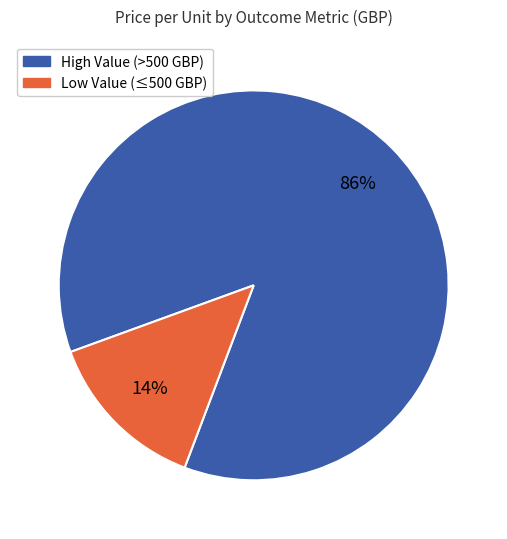

To the nearest percent, what is the average slice percentage?

50%